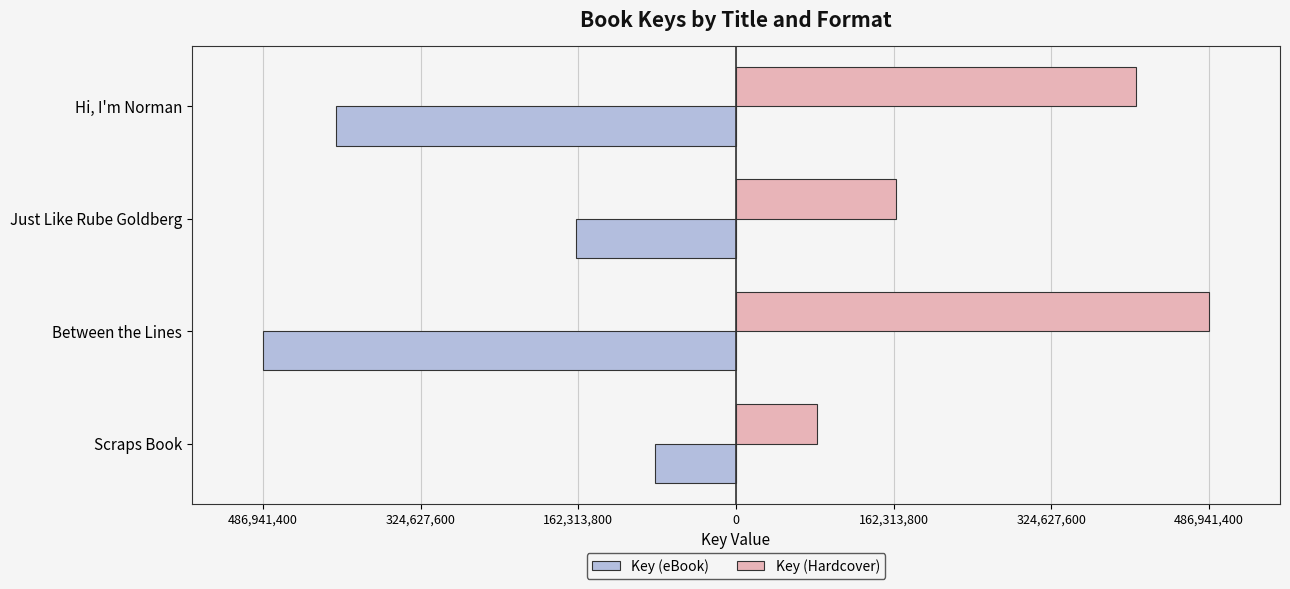

What are all the series names shown in the legend?

Key (eBook), Key (Hardcover)